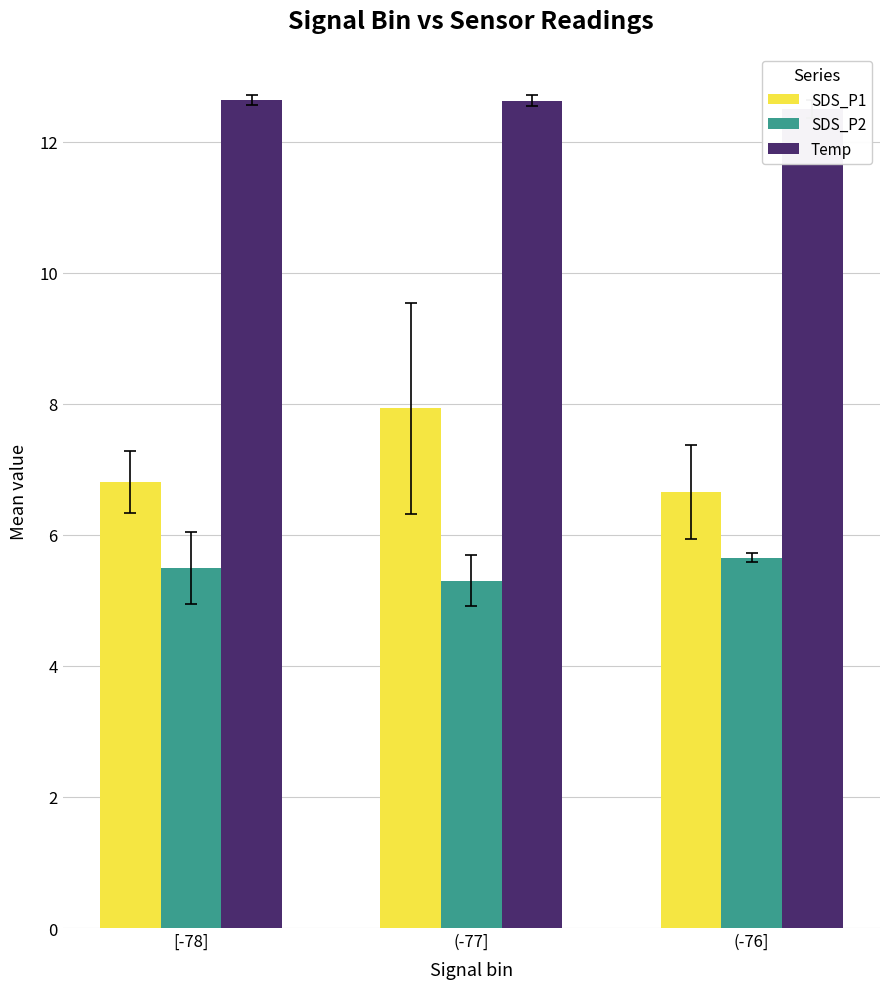

The Temp series shows 12.6 at [-78]. True or false?

True